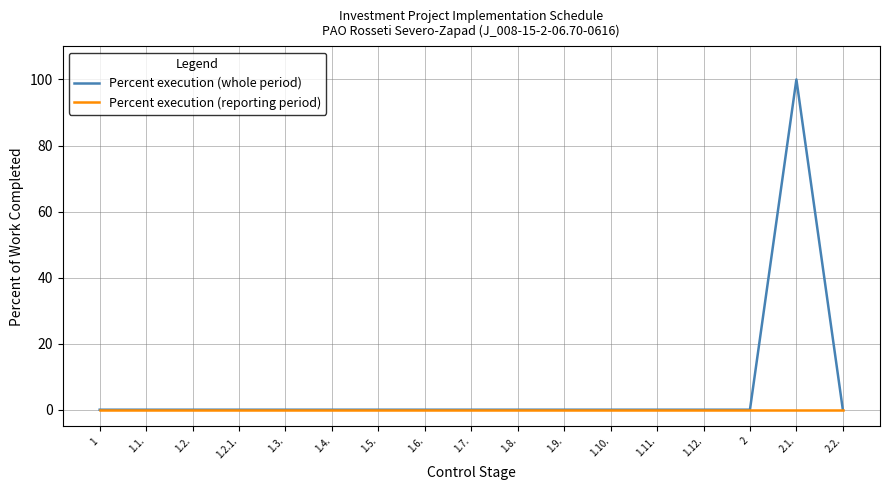

What position from the left is 1.3.?

5